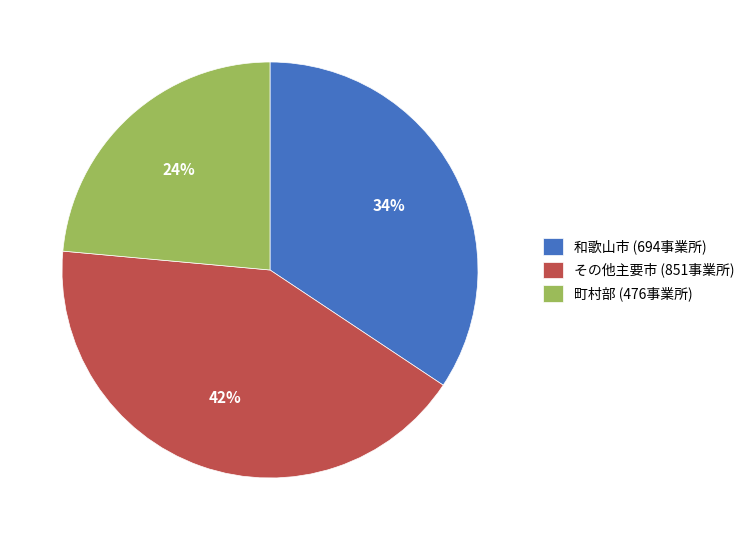

Do 町村部 (476事業所) and その他主要市 (851事業所) together represent more than half of the pie?

Yes